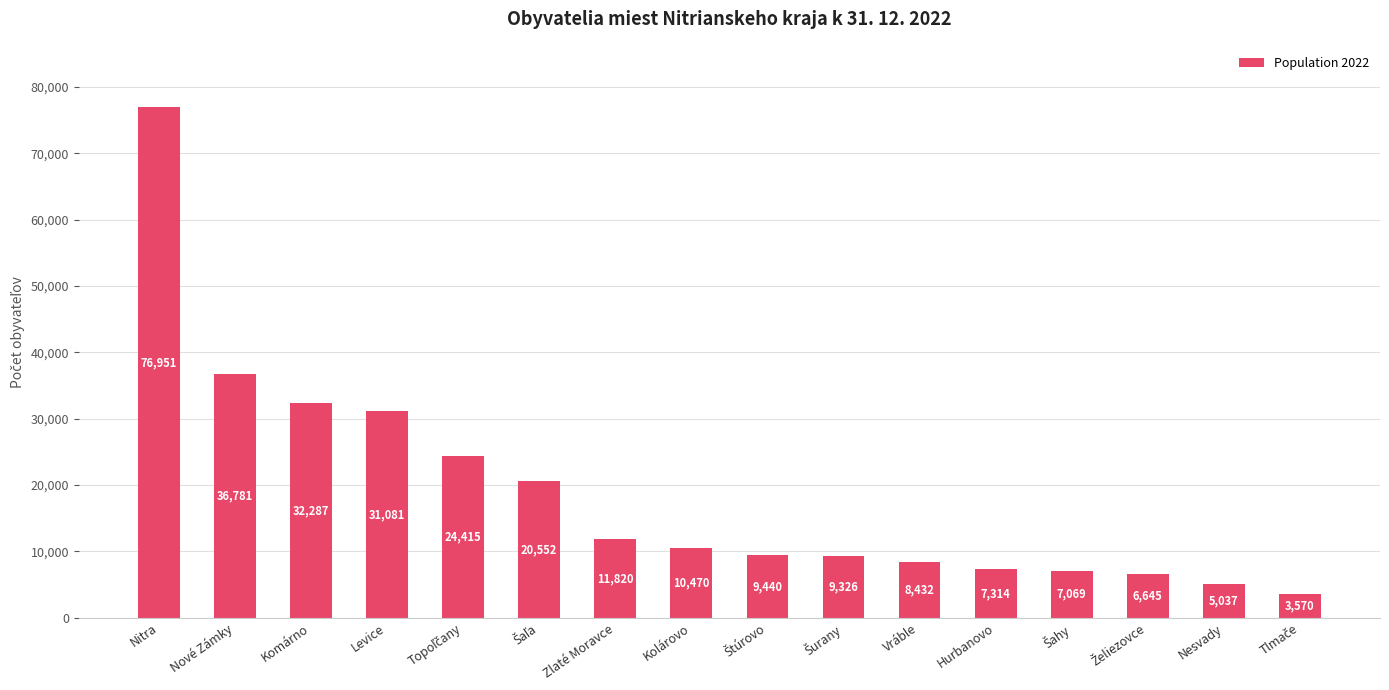

What is the maximum value shown in the chart?

76951